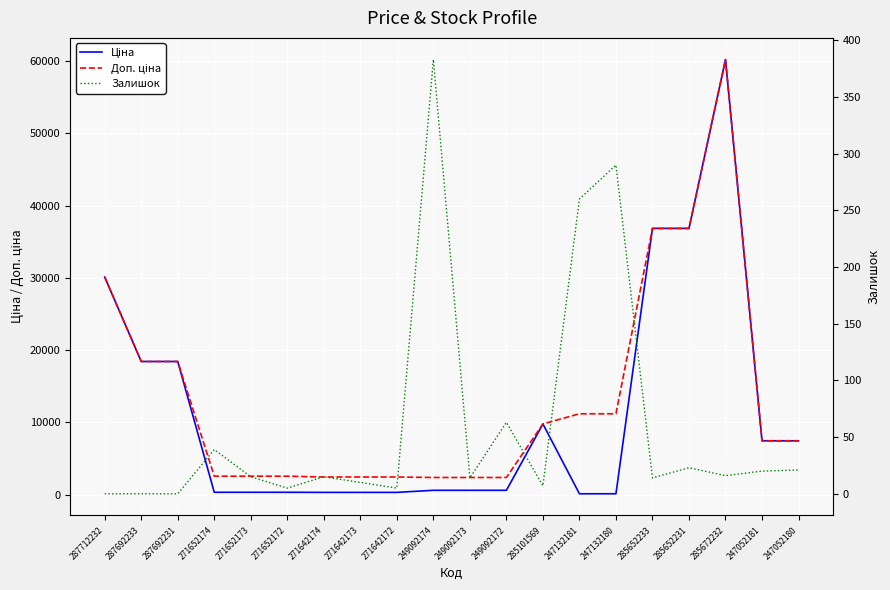

How many data points in Залишок are less than 15?

9